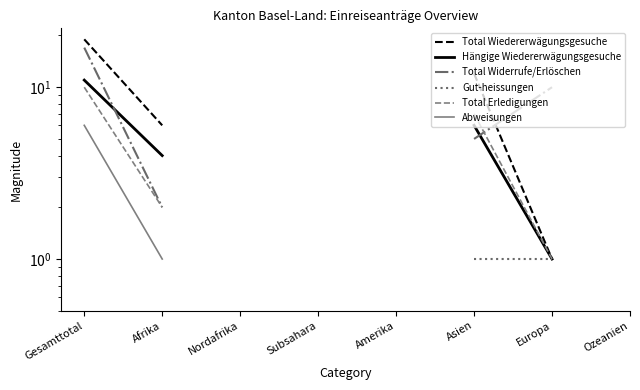

Which has a higher value, Subsahara or Gesamttotal?

Gesamttotal